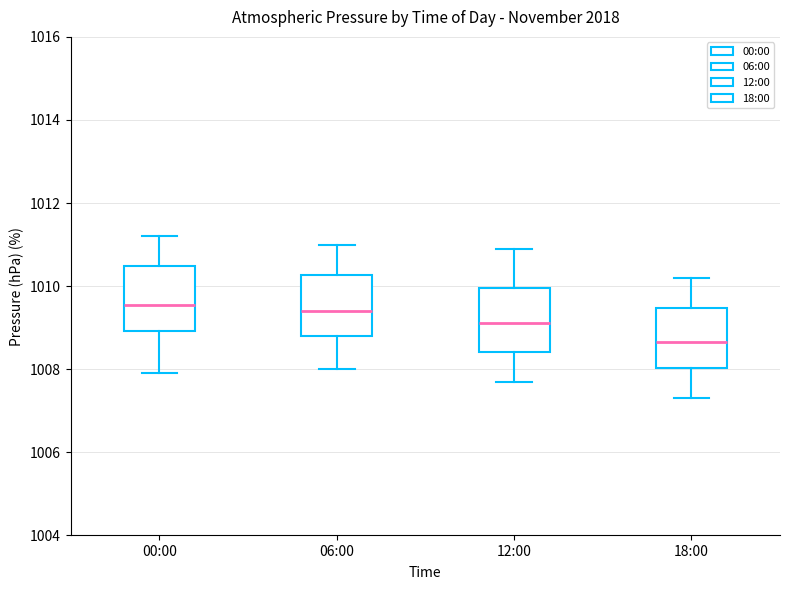

Where does the median line of the box for 00:00 sit on the y-axis? The values are not printed on the chart, so give them approximately, as read against the axis.

1009.6